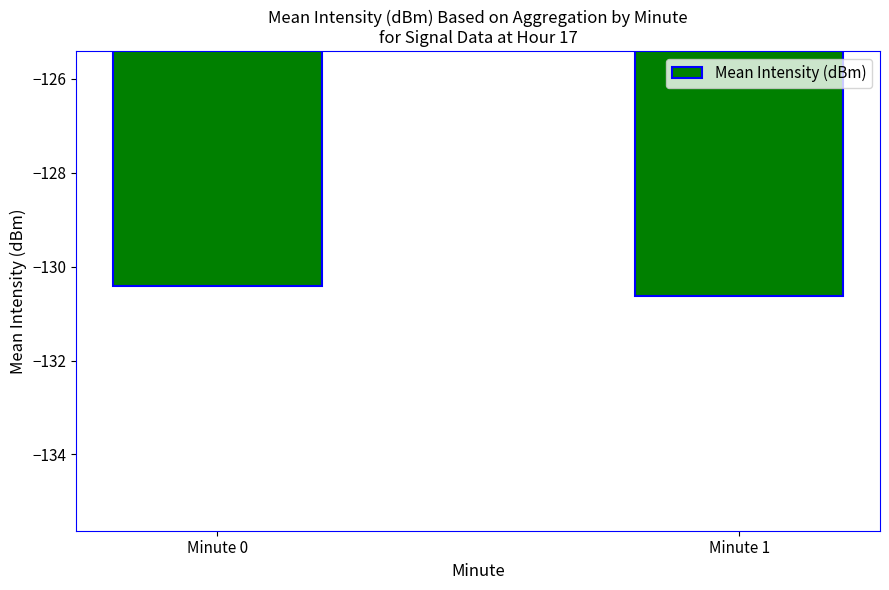

List the labels in order of value, smallest first.

Minute 1, Minute 0